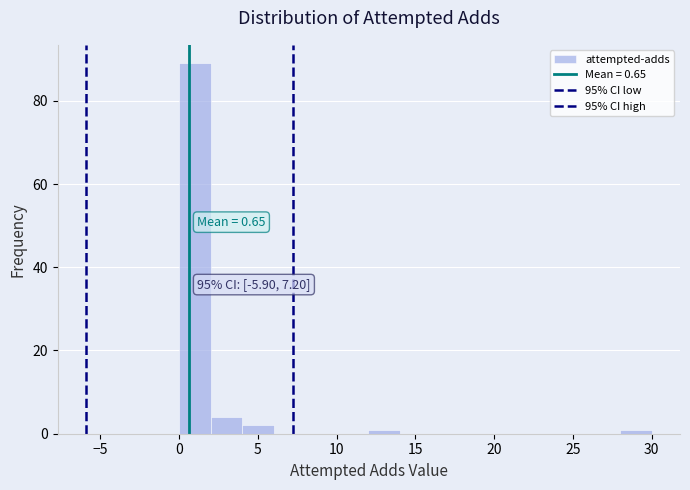

Over which range of the x-axis is the bar tallest?

0 to 2